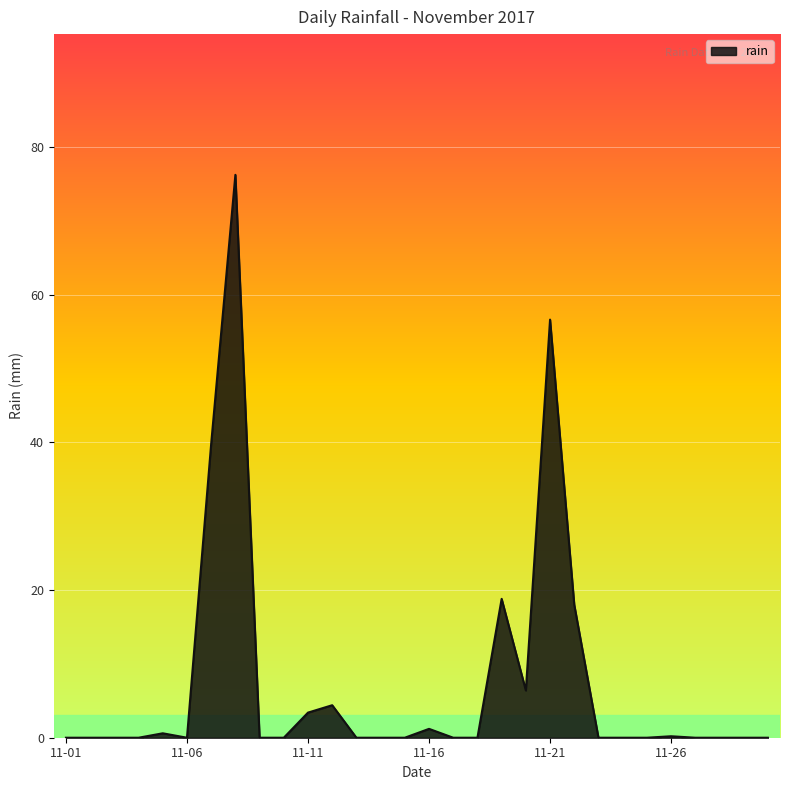

What is the greatest value displayed?

76.2